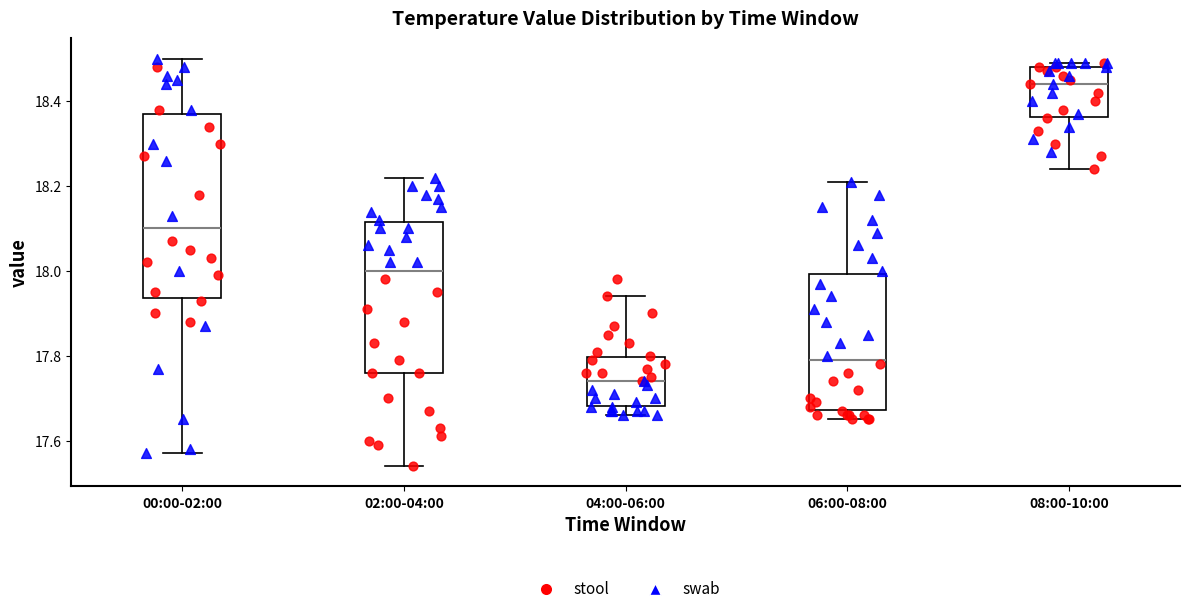

Which box has the lowest median line?

04:00-06:00